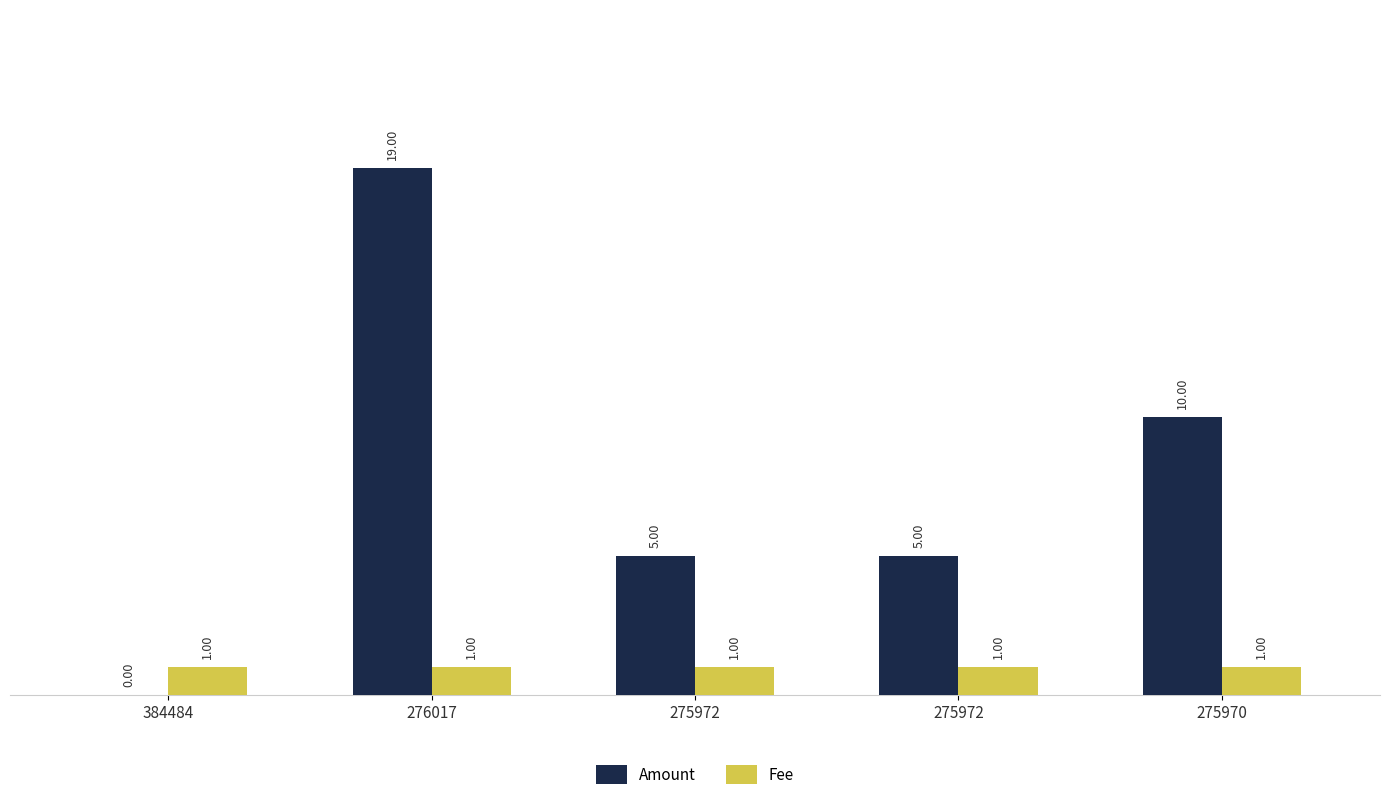

What are all the series names shown in the legend?

Amount, Fee